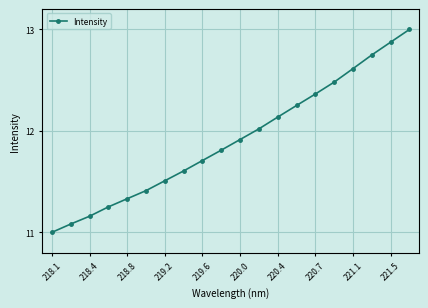

What is the maximum value shown in the chart?

13.0